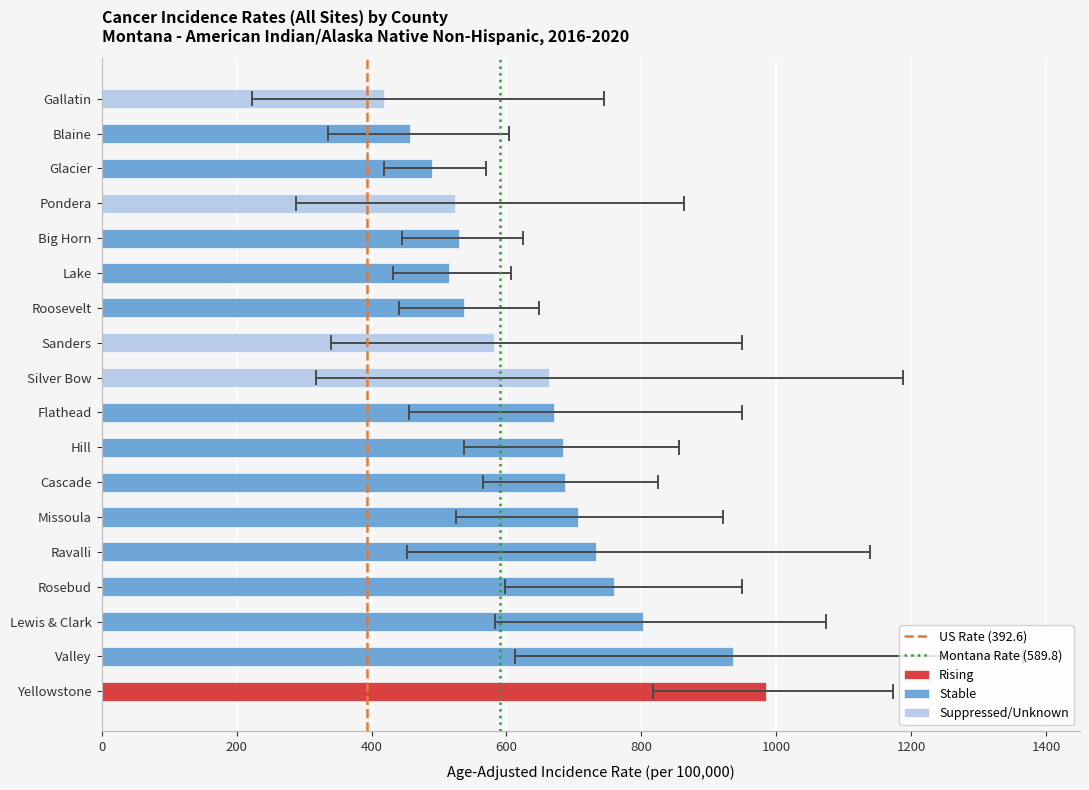

Is it true that US Rate (392.6) equals 2 at 200?

False